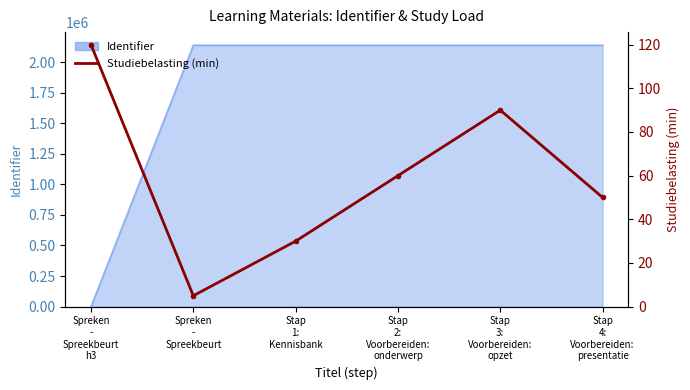

Reading right to left, what are all the values shown in this chart?

Stap
4:
Voorbereiden:
presentatie=50	Stap
3:
Voorbereiden:
opzet=90	Stap
2:
Voorbereiden:
onderwerp=60	Stap
1:
Kennisbank=30	Spreken
-
Spreekbeurt=5	Spreken
-
Spreekbeurt
h3=120